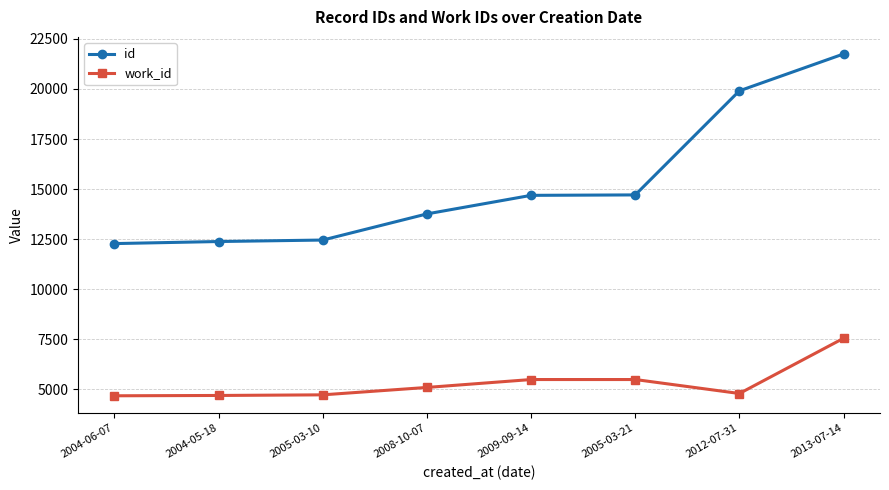

What is the difference between the work_id values at 2004-05-18 and 2013-07-14?

2857